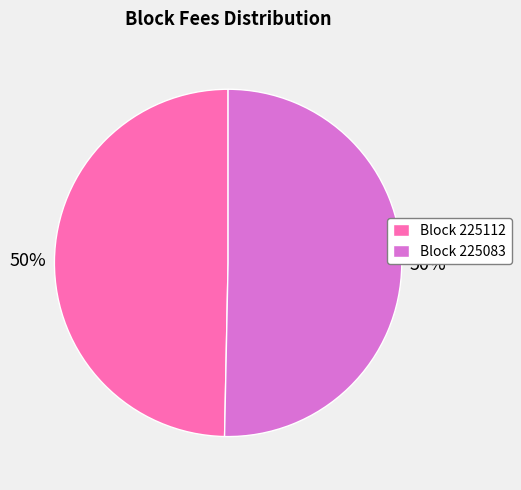

To the nearest percent, what is the average slice percentage?

50%